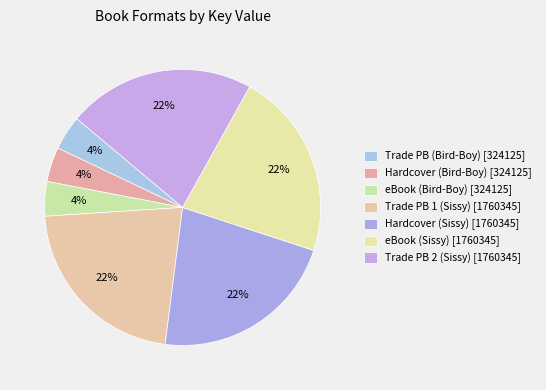

How many segments does this pie chart have?

7